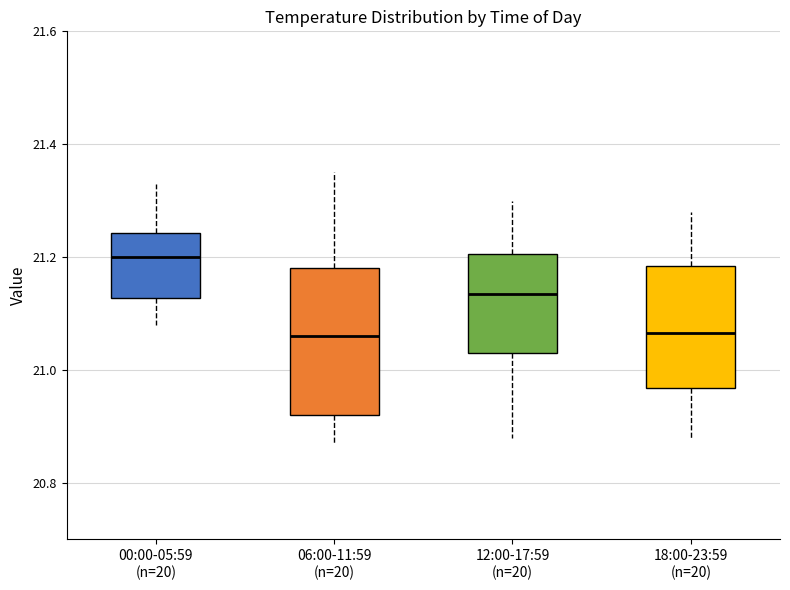

Where does the median line of the box for 12:00-17:59 (n=20) sit on the y-axis? The values are not printed on the chart, so give them approximately, as read against the axis.

21.14